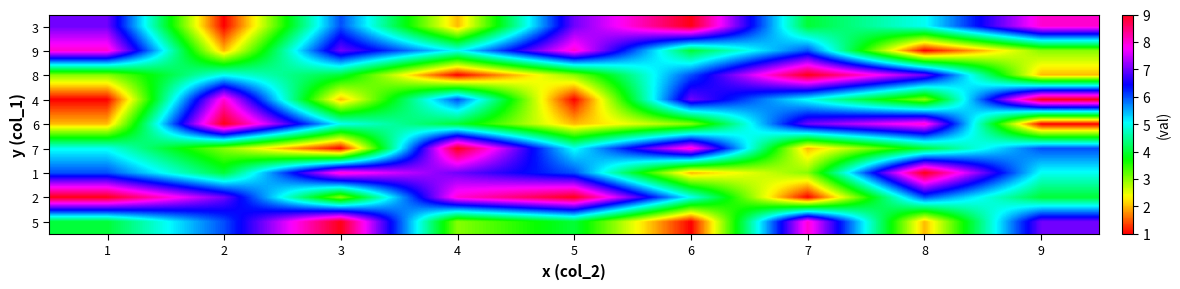

Which series has the largest total across all categories?

2